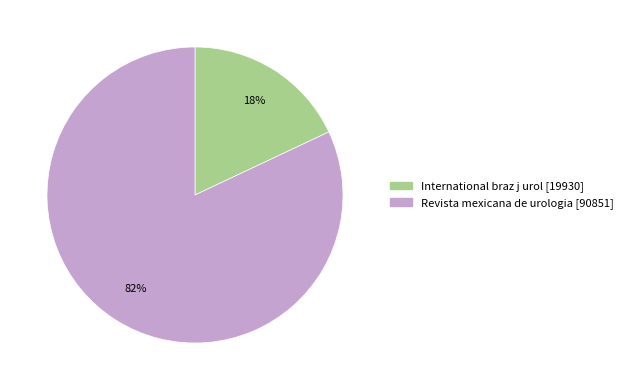

Approximately how many times larger is the value at International braz j urol compared to Revista mexicana de urologia?

0.2